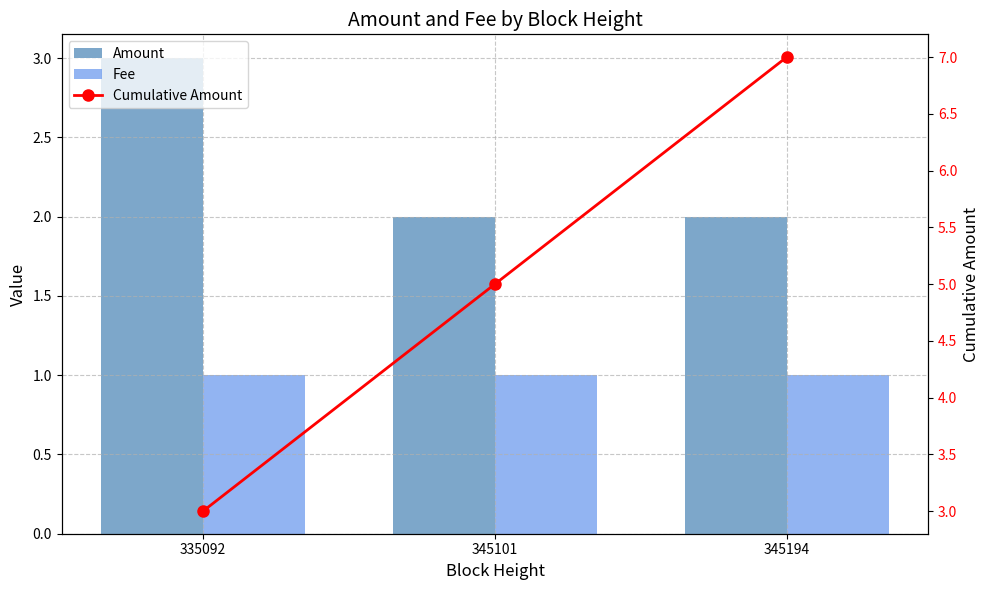

Reading left to right, transcribe all the data shown in this chart.

Amount: 335092=3.0	345101=2.0	345194=2.0
Fee: 335092=1.0	345101=1.0	345194=1.0
Cumulative Amount: 335092=3.0	345101=5.0	345194=7.0